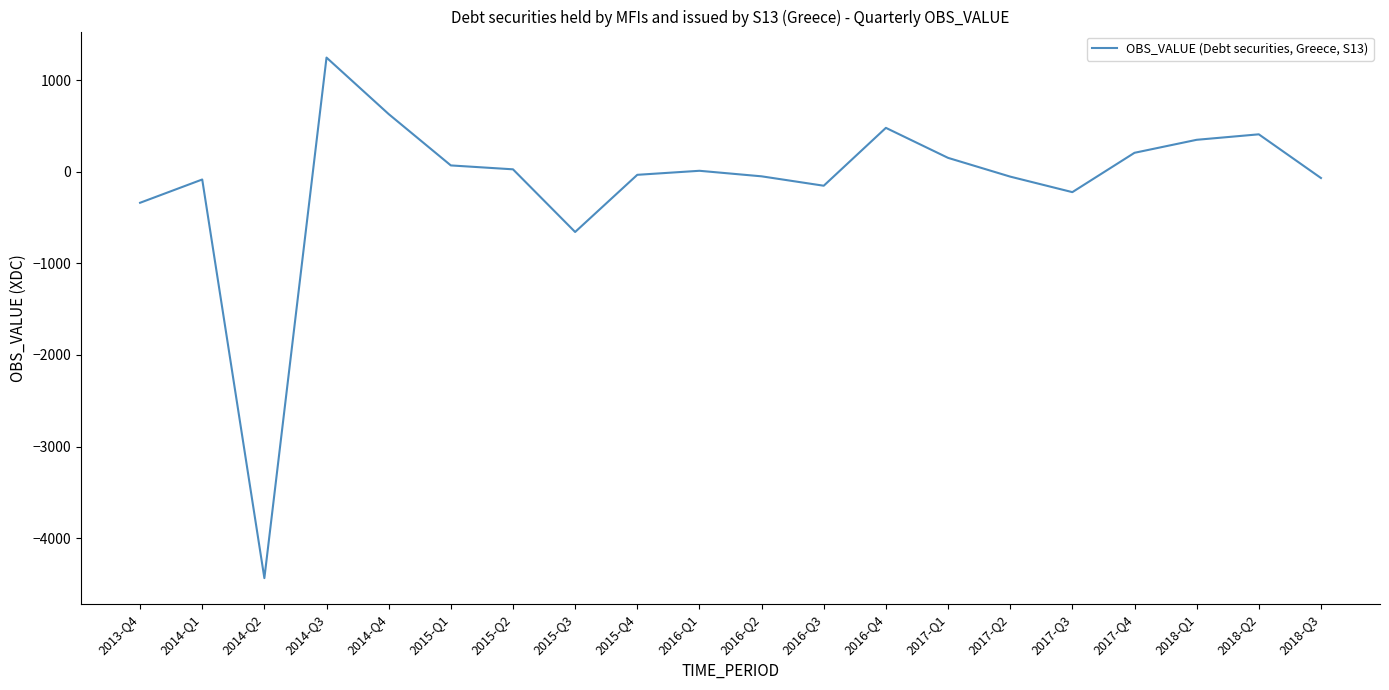

What is the difference between the maximum and minimum values?

5684.7